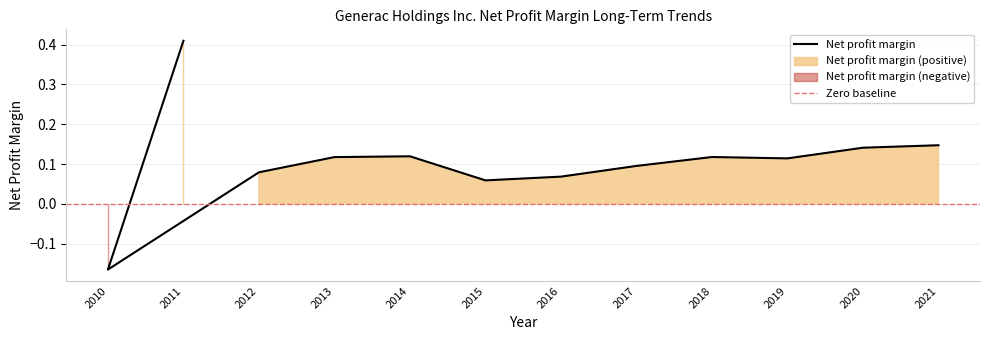

List the labels in order of value, smallest first.

2010, 2015, 2016, 2012, 2017, 2019, 2013, 2018, 2014, 2020, 2021, 2011